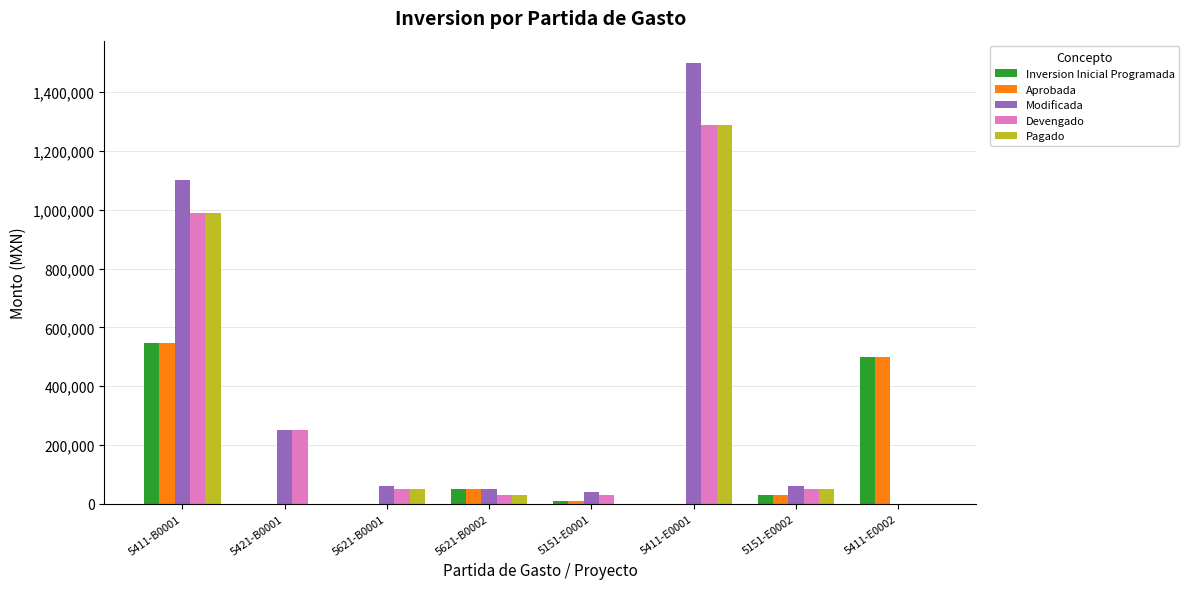

How many groups of bars are there?

8